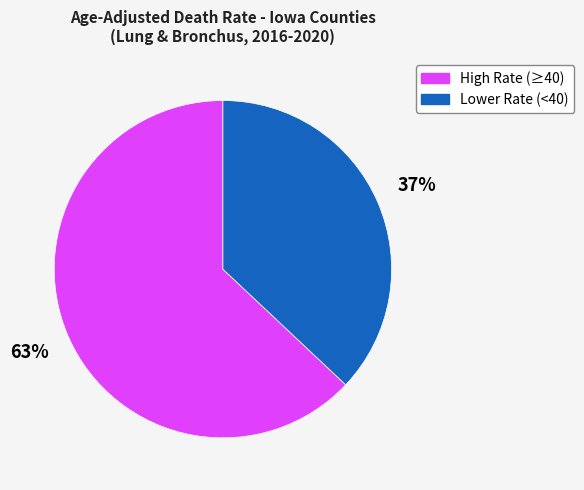

Does any single category account for the majority?

Yes